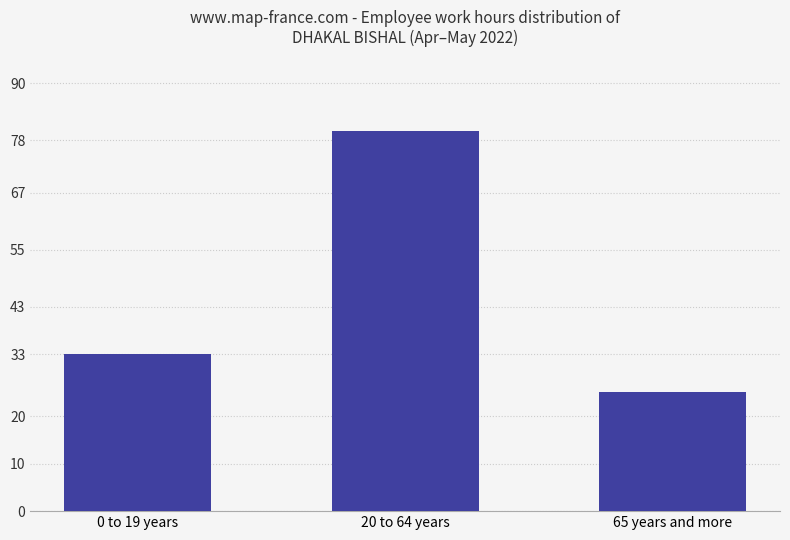

What is the sum of all values?

138